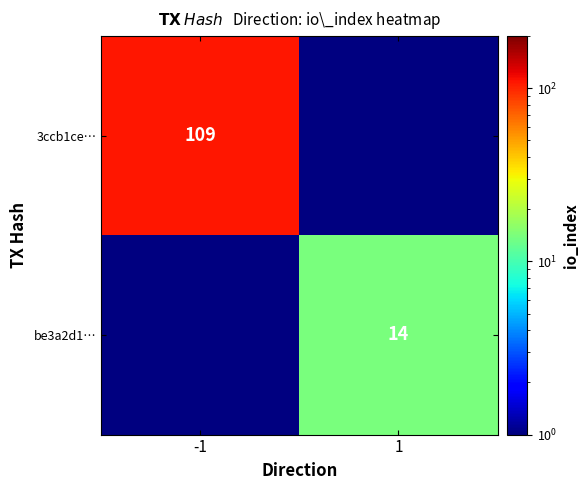

The value of be3a2d1… at 1 is 21. True or false?

False